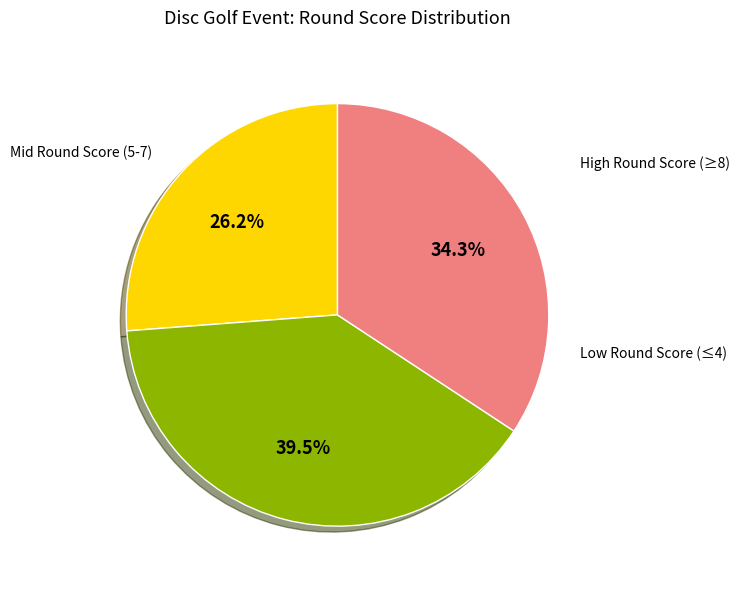

Is there a majority slice in this chart?

No